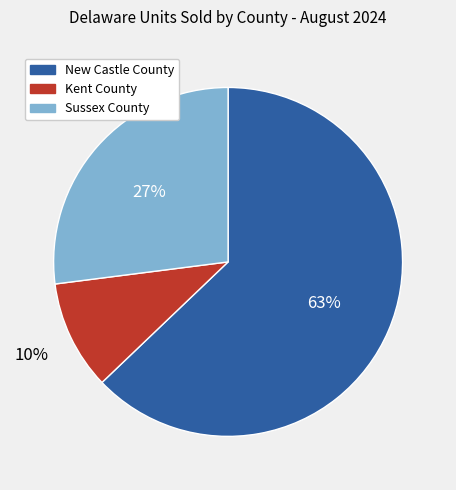

To the nearest percent, what is the difference between the Sussex County and New Castle County slice percentages?

36%